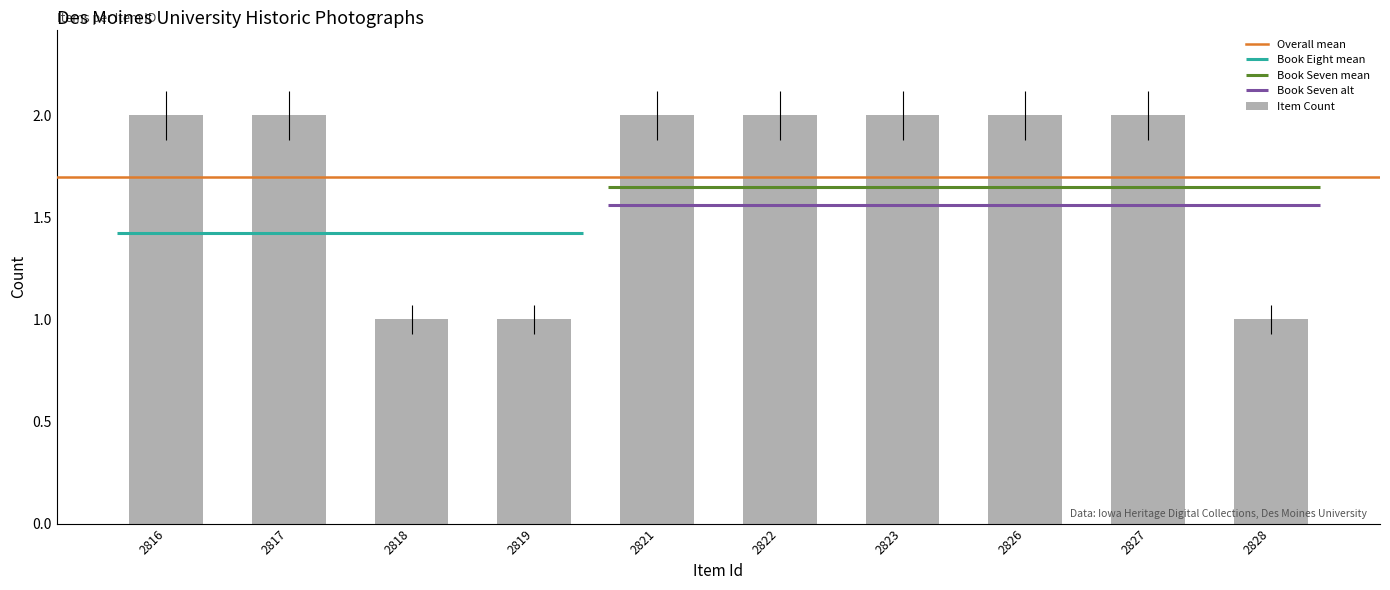

List the labels in order of value, smallest first.

2818, 2819, 2828, 2816, 2817, 2821, 2822, 2823, 2826, 2827